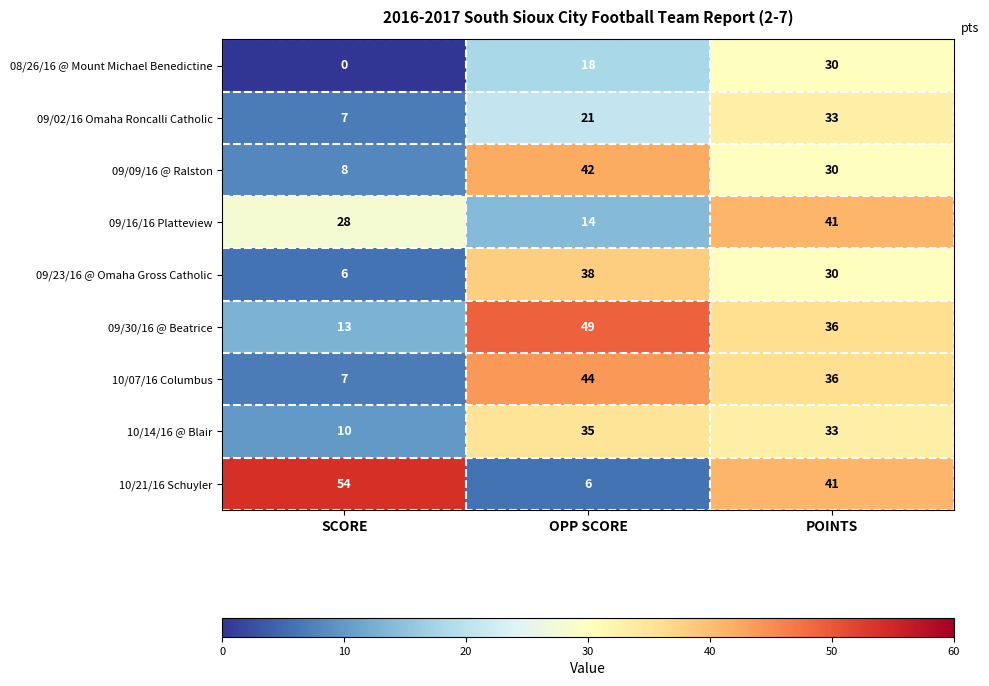

Is it true that 10/14/16 @ Blair equals 33 at POINTS?

True